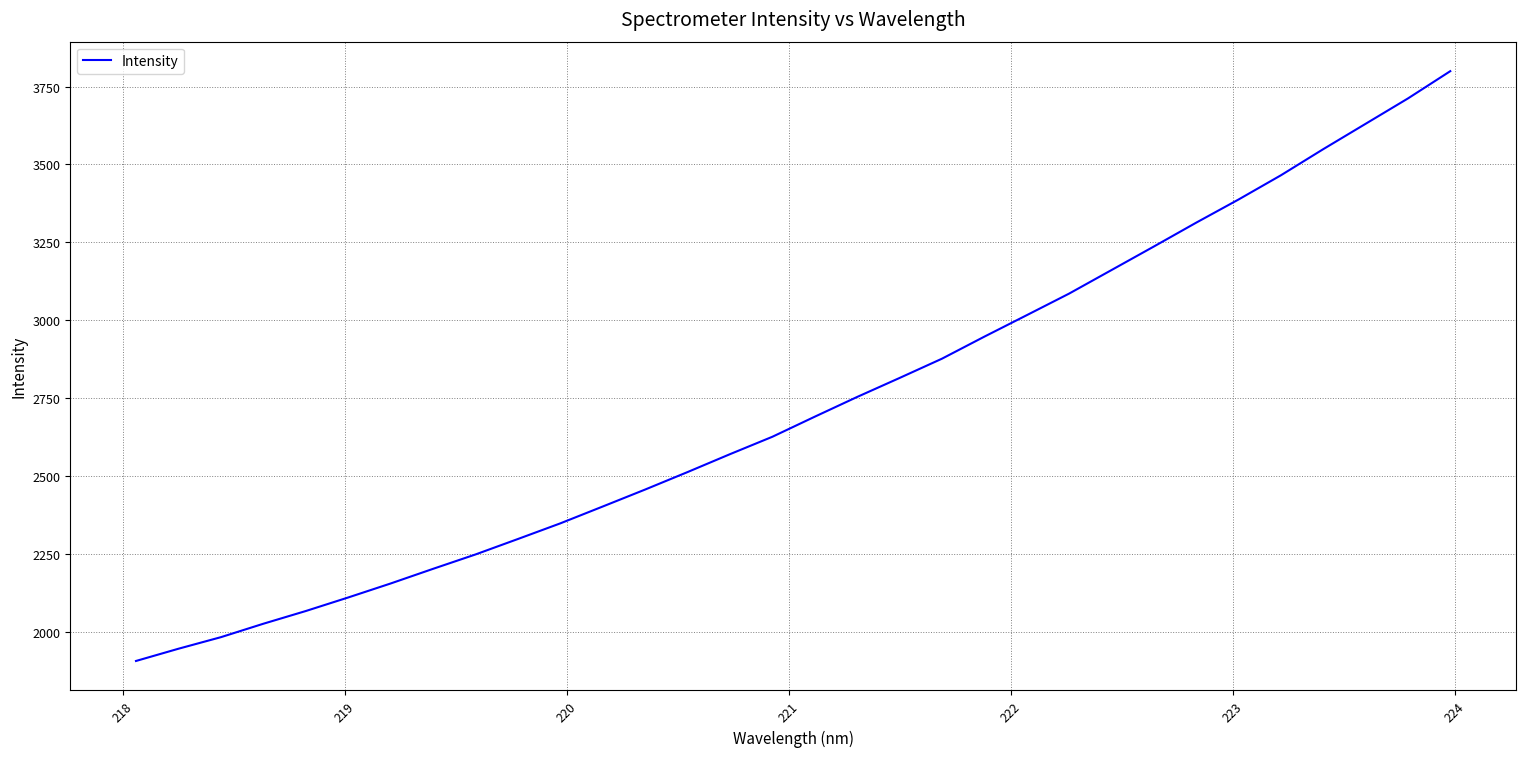

What is the minimum value shown in the chart?

1908.4